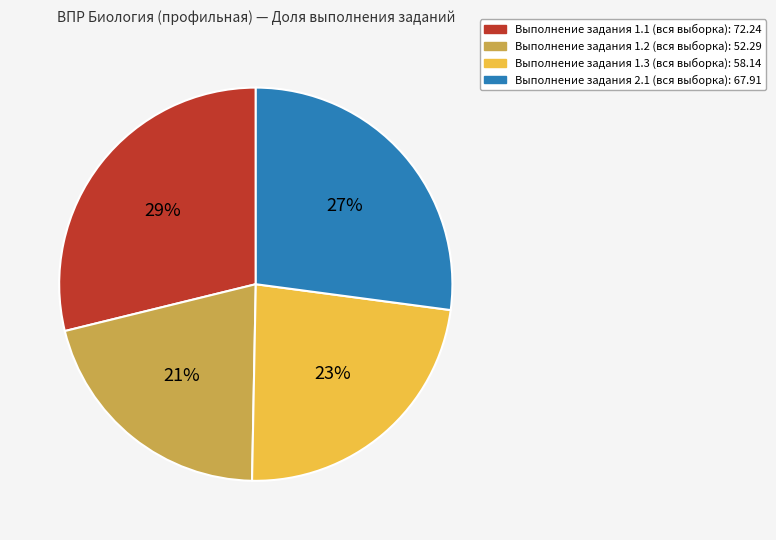

To the nearest percent, what is the difference between the largest and smallest slice percentages?

8%